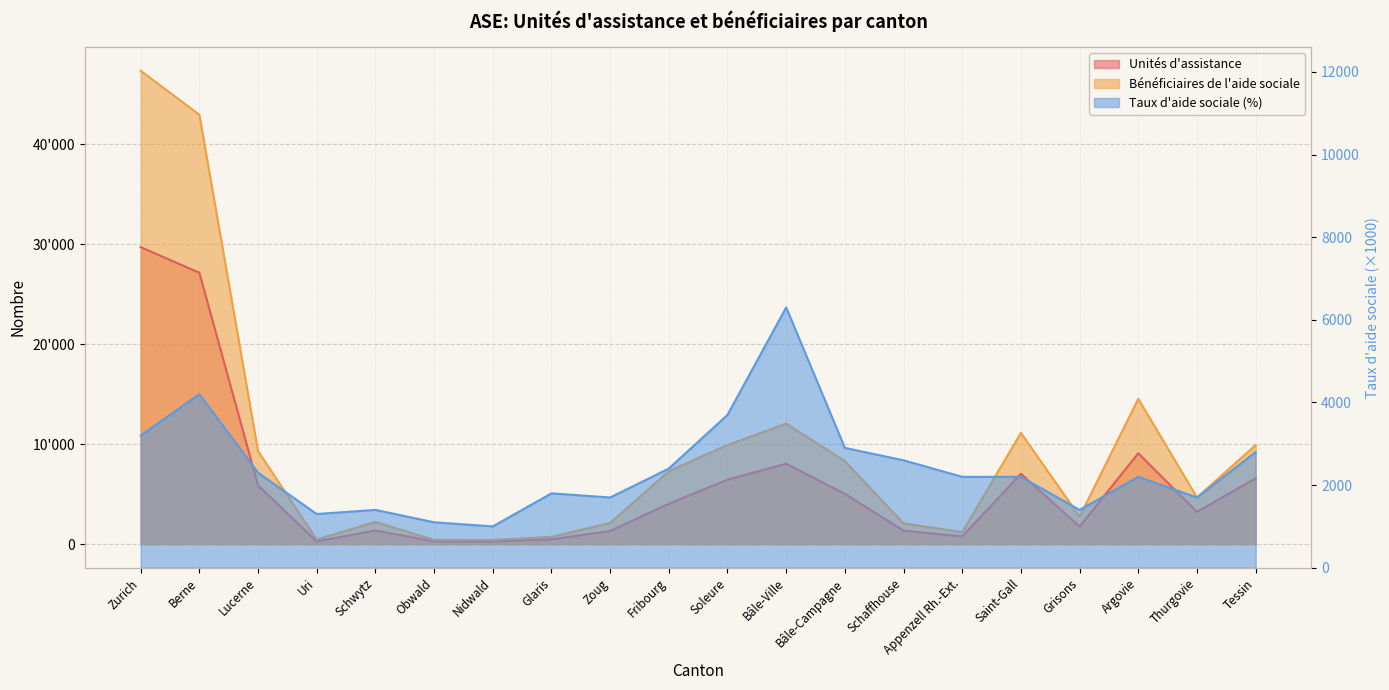

At which category is the sum across all series the highest?

Zurich